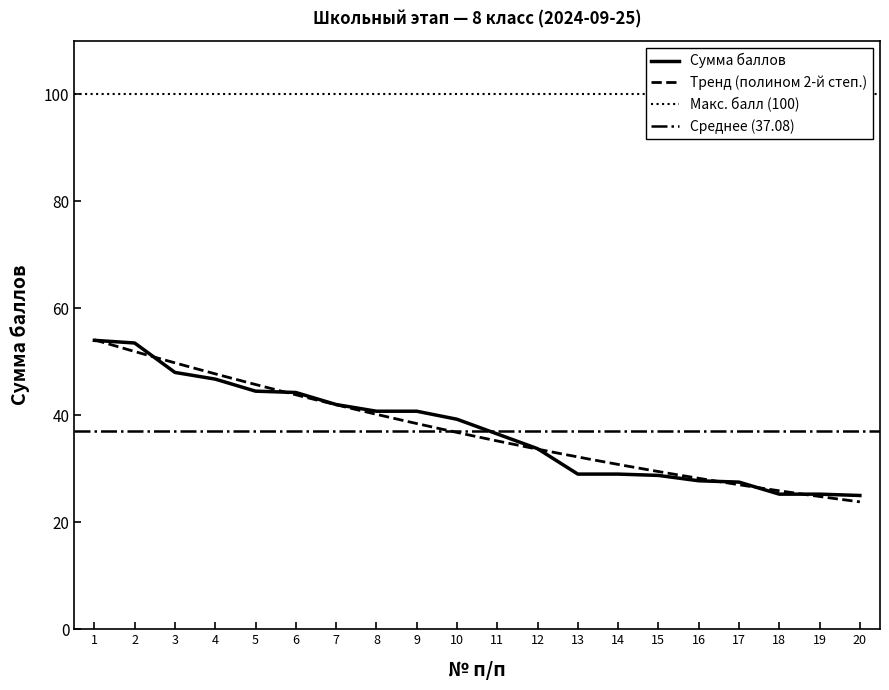

The value at 12 is 8.3. True or false?

False